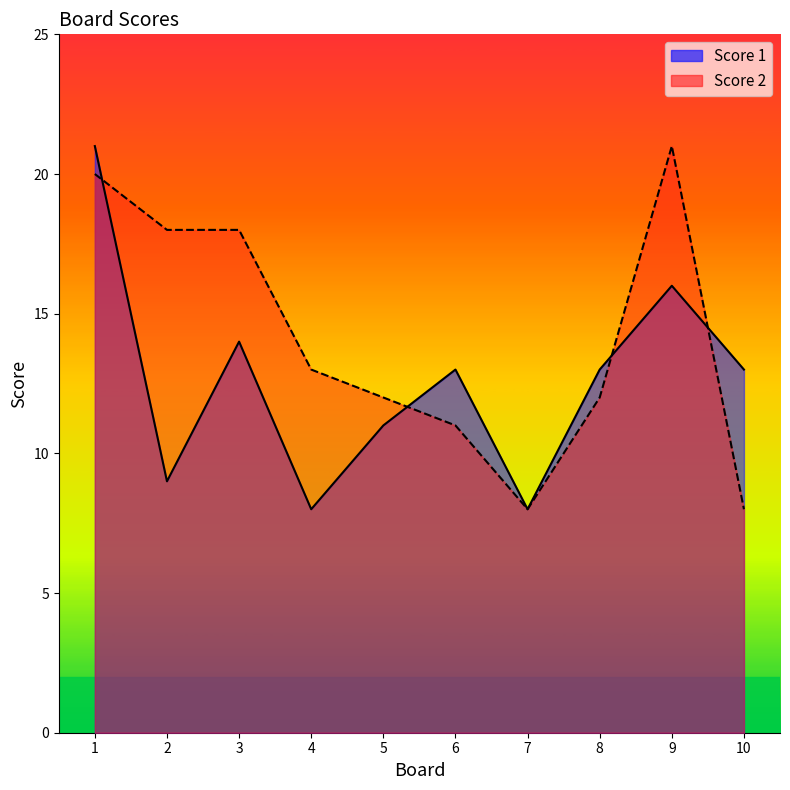

Where is Score 2 nearest to the value 14?

4